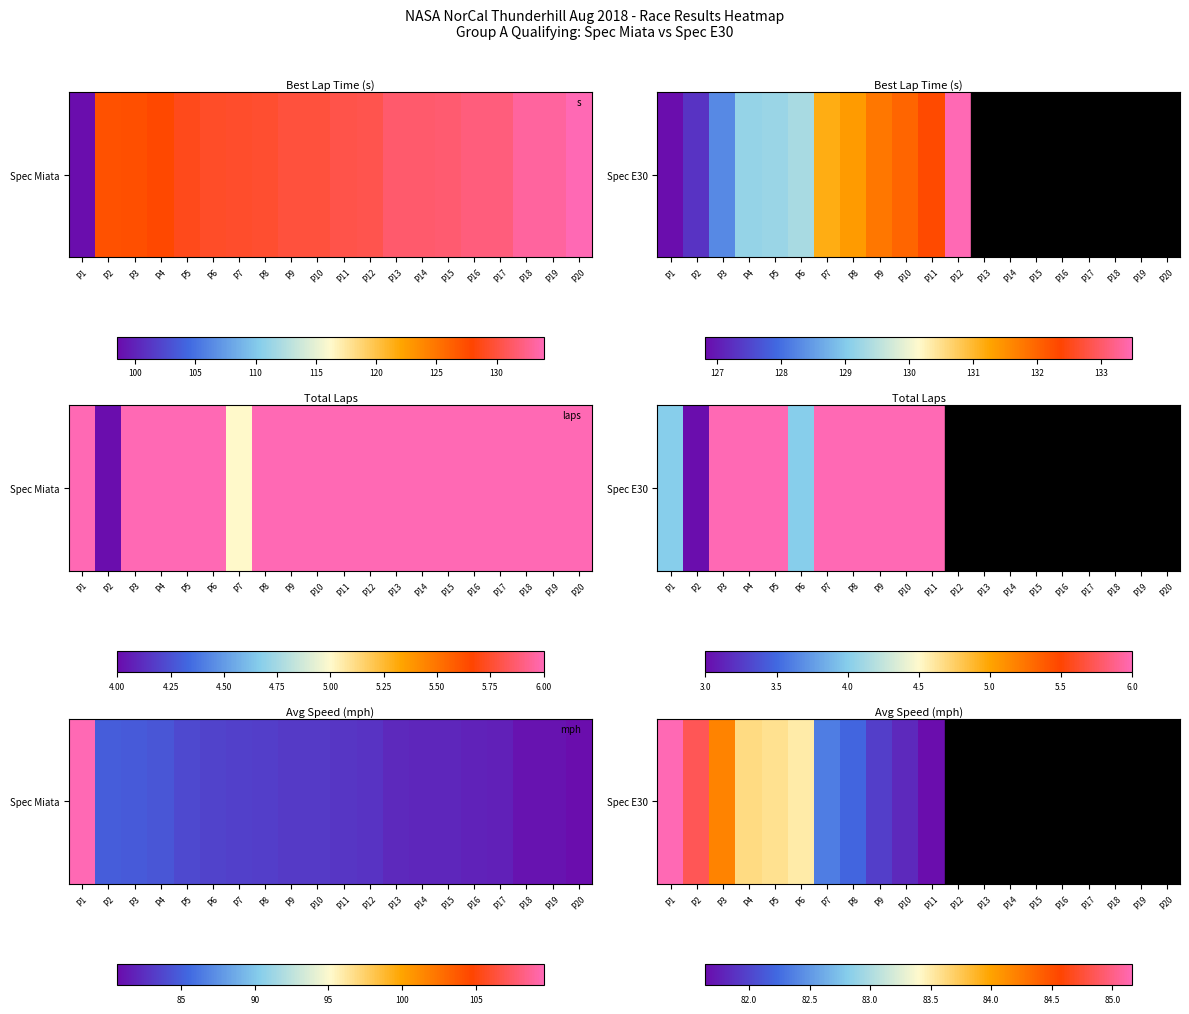

The value at P7 is 145.8. True or false?

False